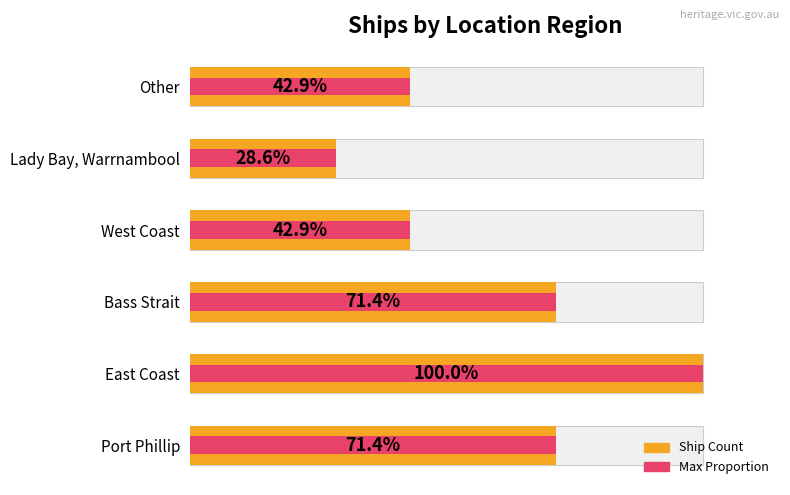

The value of Max in Group at Other is 3. True or false?

True